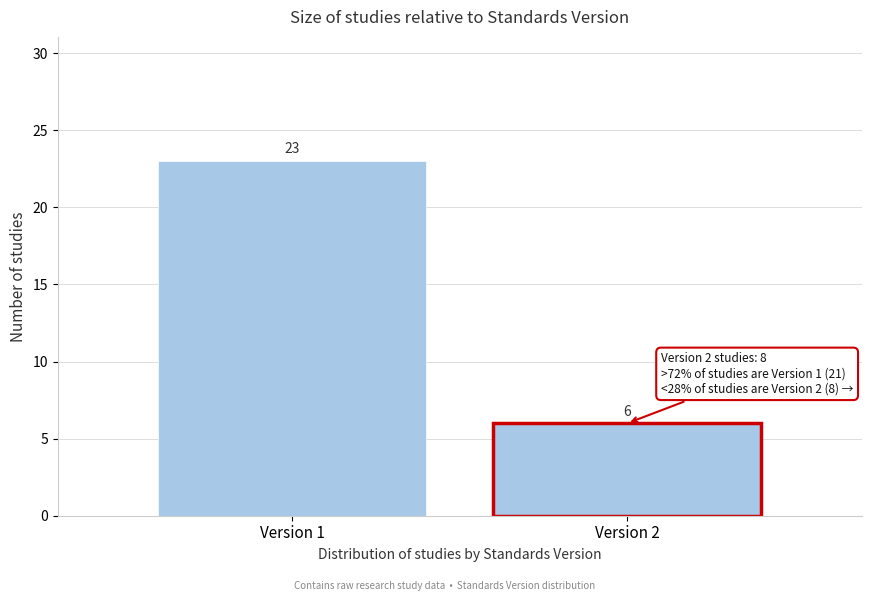

Reading left to right, list all the values displayed in this chart.

Version 1=23	Version 2=6